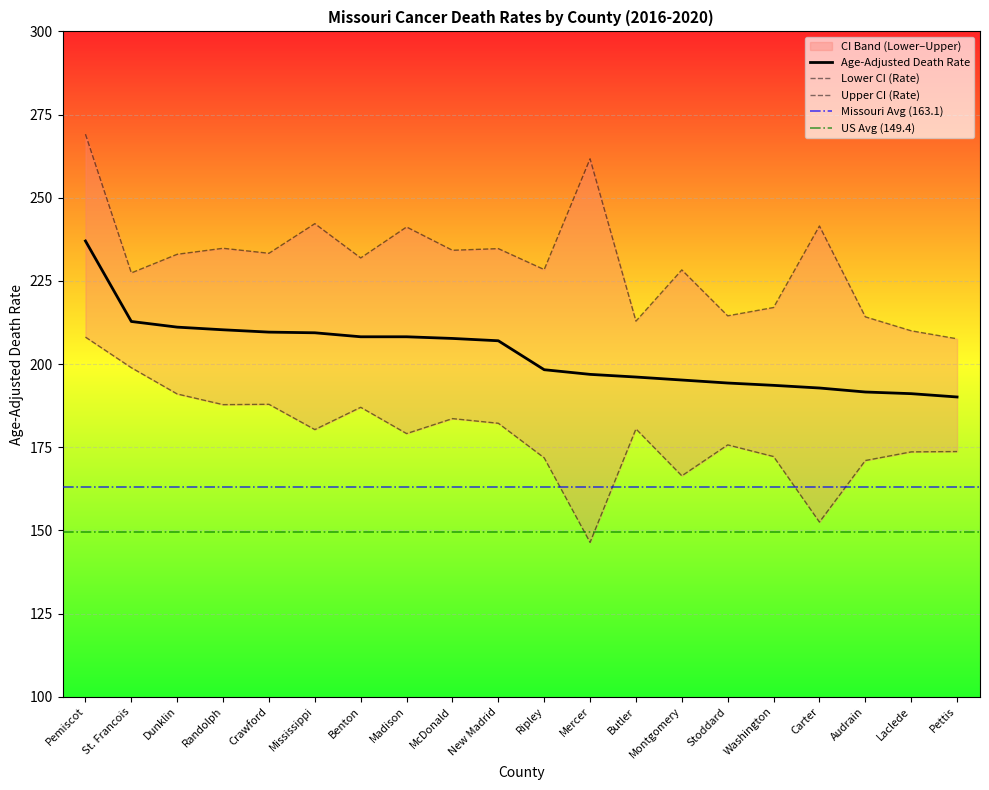

What is the average value of the Age-Adjusted Death Rate series?

203.1